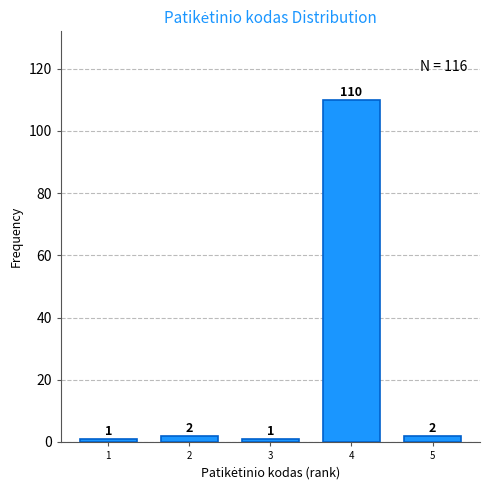

Reading left to right, extract all data points from this chart.

1=1	2=2	3=1	4=110	5=2